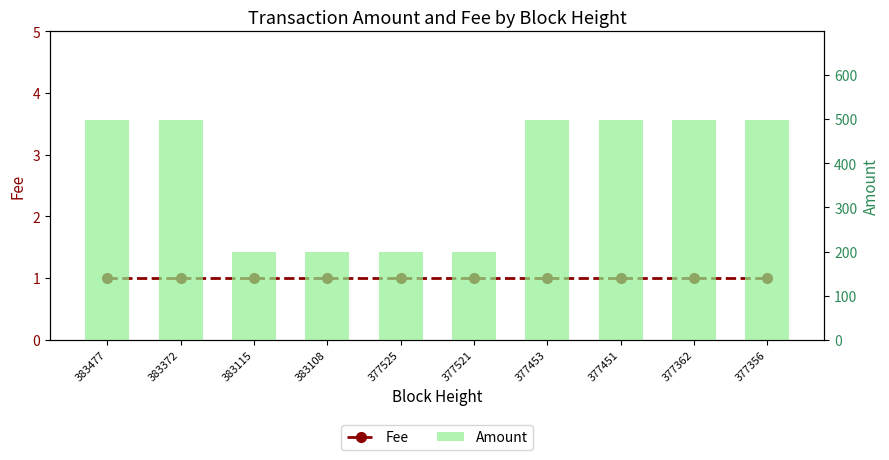

True or false: Fee has a value of 1 at 383477.

False